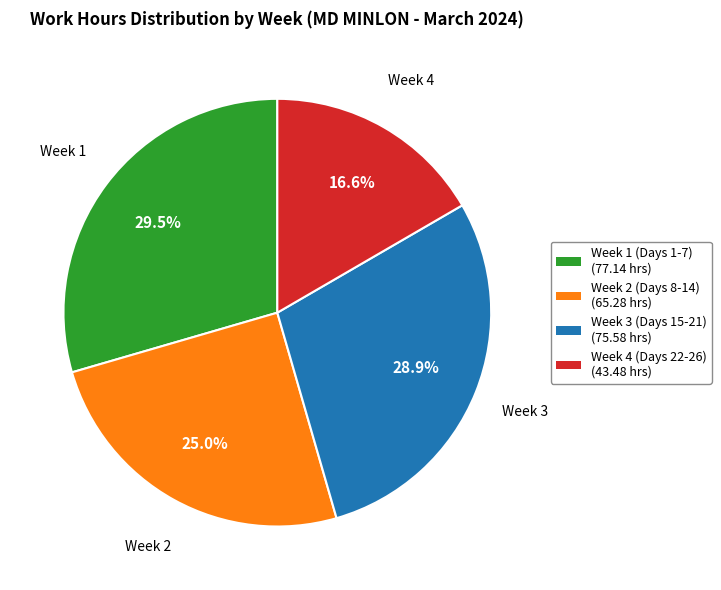

Which category has the smallest portion of the pie?

Week 4